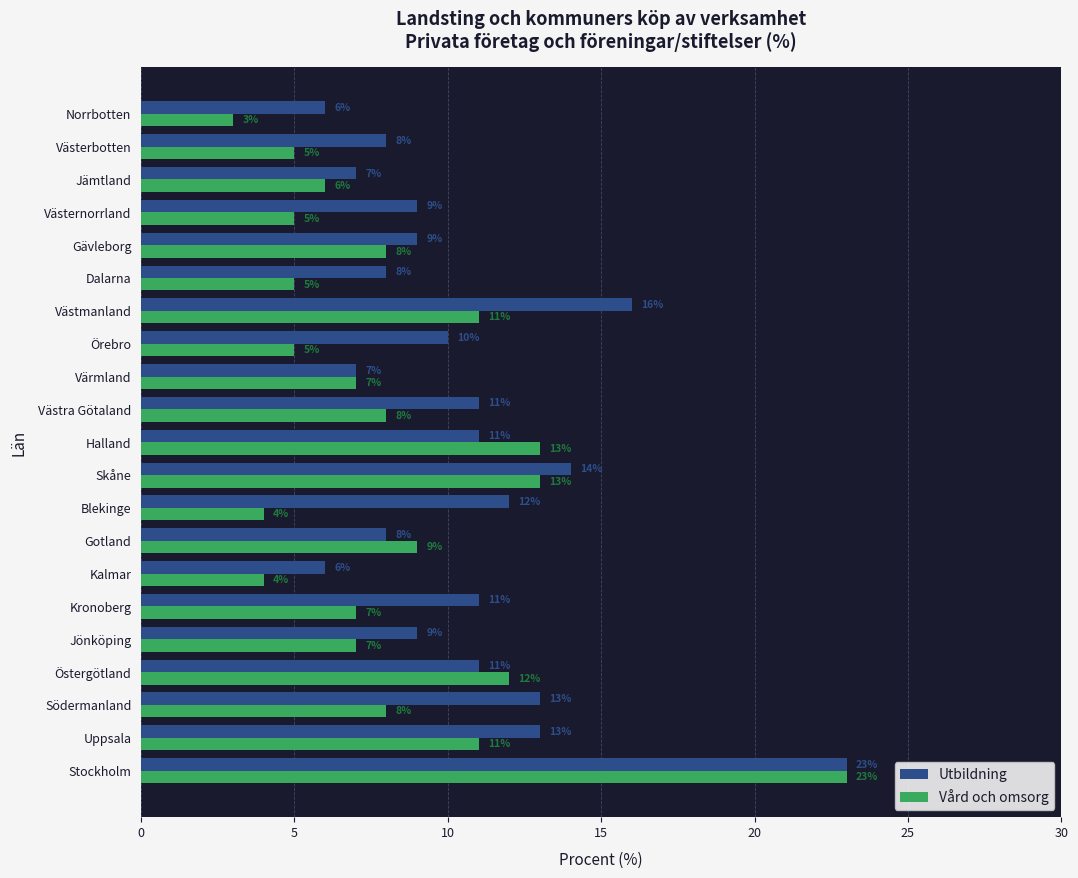

What is the difference between the second highest and minimum values in the Utbildning series?

10